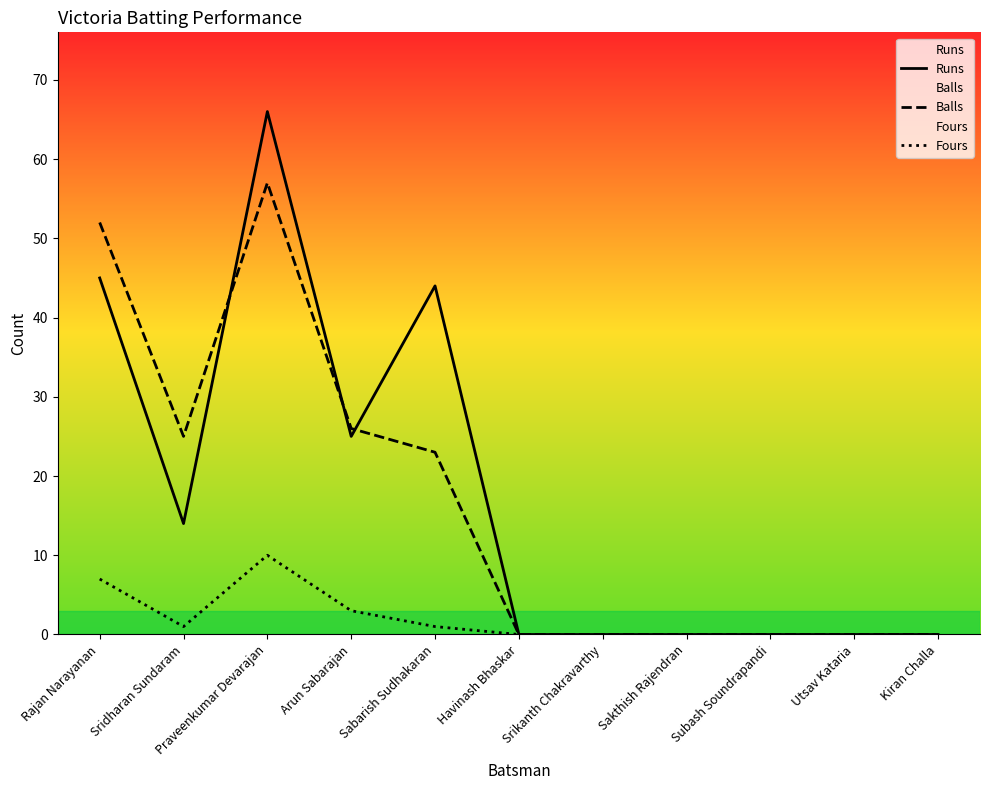

Reading left to right, extract all data points from this chart.

Runs: Rajan Narayanan=45	Sridharan Sundaram=14	Praveenkumar Devarajan=66	Arun Sabarajan=25	Sabarish Sudhakaran=44	Havinash Bhaskar=0	Srikanth Chakravarthy=0	Sakthish Rajendran=0	Subash Soundrapandi=0	Utsav Kataria=0	Kiran Challa=0
Balls: Rajan Narayanan=52	Sridharan Sundaram=25	Praveenkumar Devarajan=57	Arun Sabarajan=26	Sabarish Sudhakaran=23	Havinash Bhaskar=0	Srikanth Chakravarthy=0	Sakthish Rajendran=0	Subash Soundrapandi=0	Utsav Kataria=0	Kiran Challa=0
Fours: Rajan Narayanan=7	Sridharan Sundaram=1	Praveenkumar Devarajan=10	Arun Sabarajan=3	Sabarish Sudhakaran=1	Havinash Bhaskar=0	Srikanth Chakravarthy=0	Sakthish Rajendran=0	Subash Soundrapandi=0	Utsav Kataria=0	Kiran Challa=0